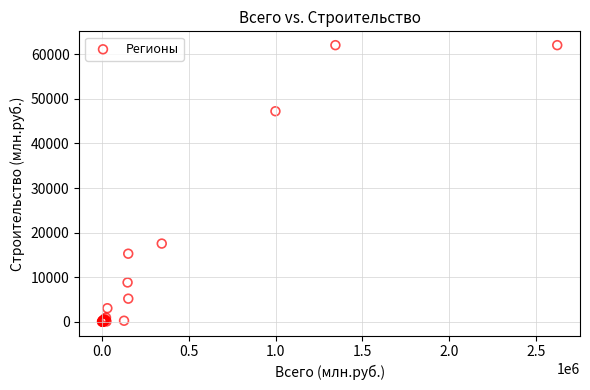

What Y value in the scatter plot is closest to 31030?

17531.9